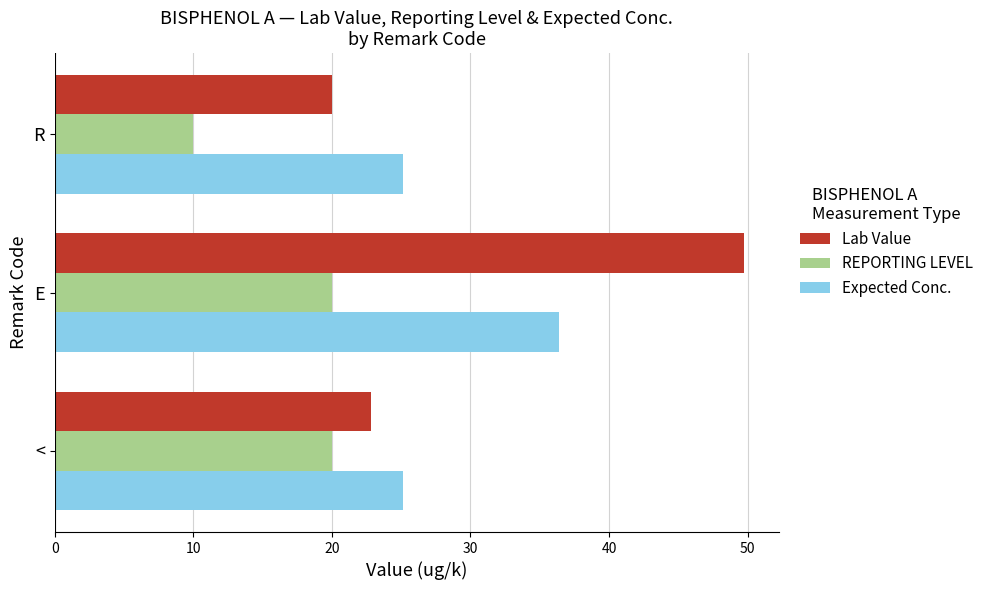

Between E and R, which series saw the biggest shift?

Lab Value